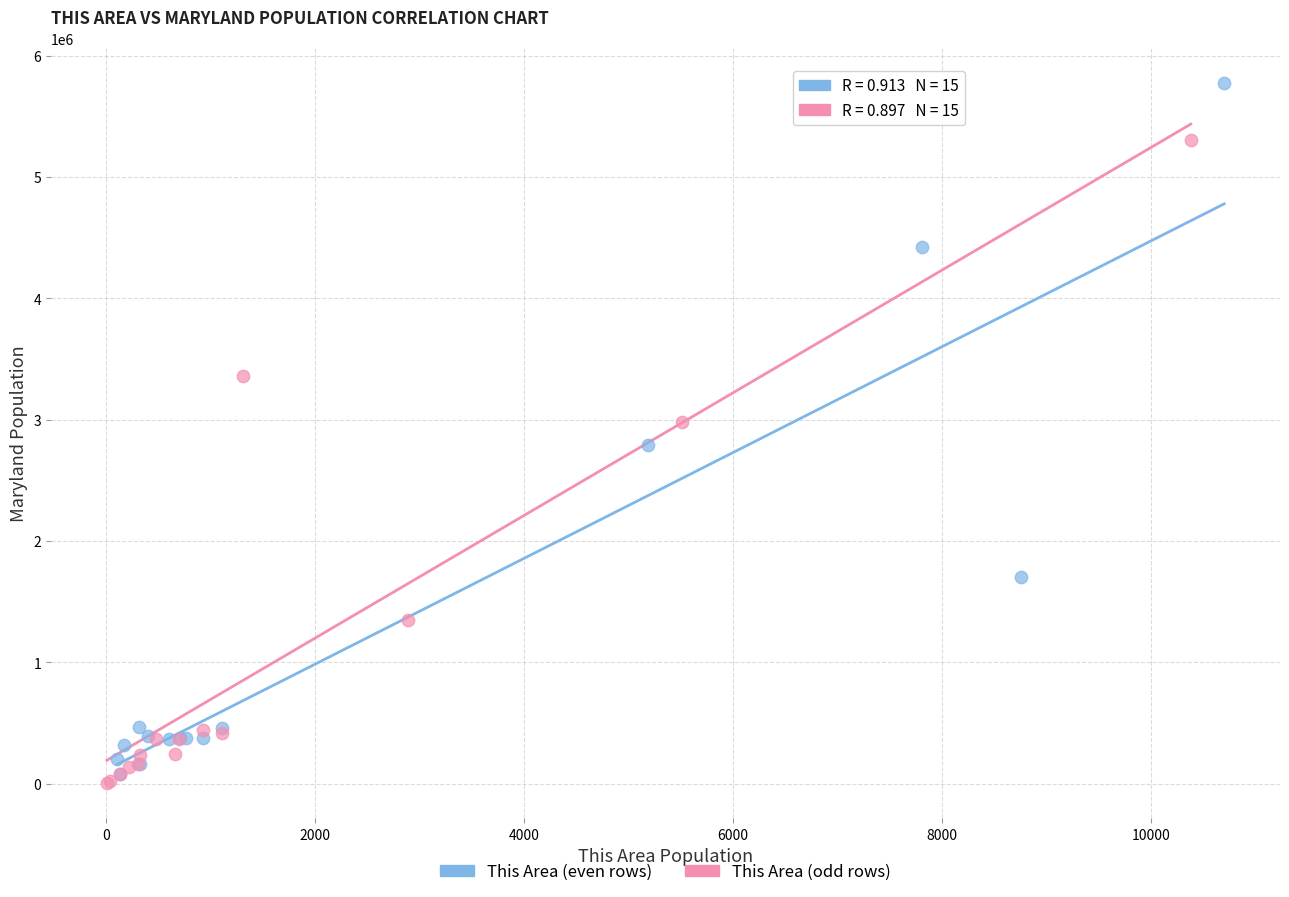

Which series reaches the maximum Y coordinate?

This Area (even rows)